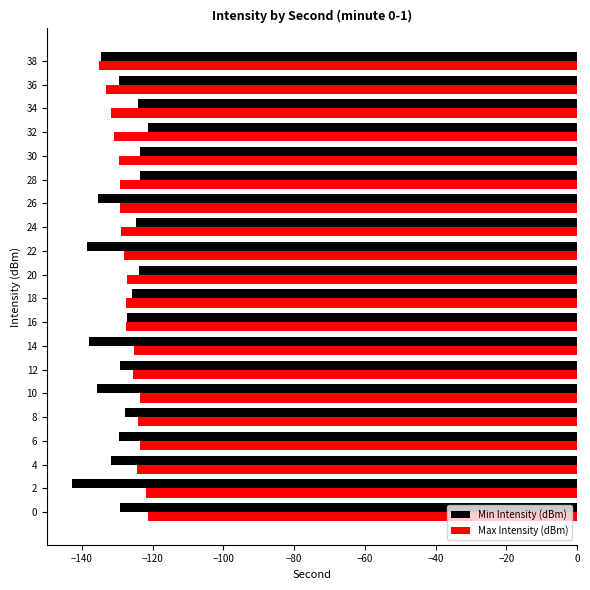

True or false: Min Intensity (dBm) has a value of -57.9 at 10.

False